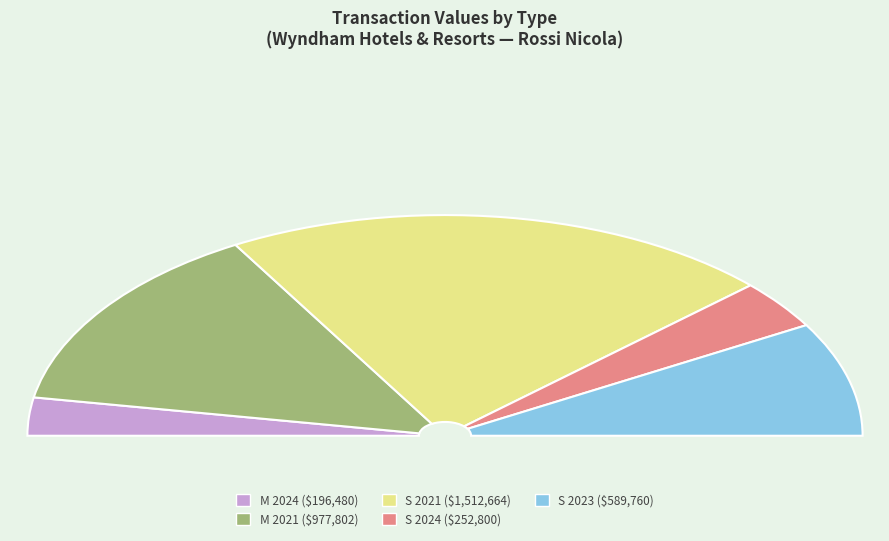

Is the sum of S (2021-12-29) and M (2021-12-29) greater than half?

Yes